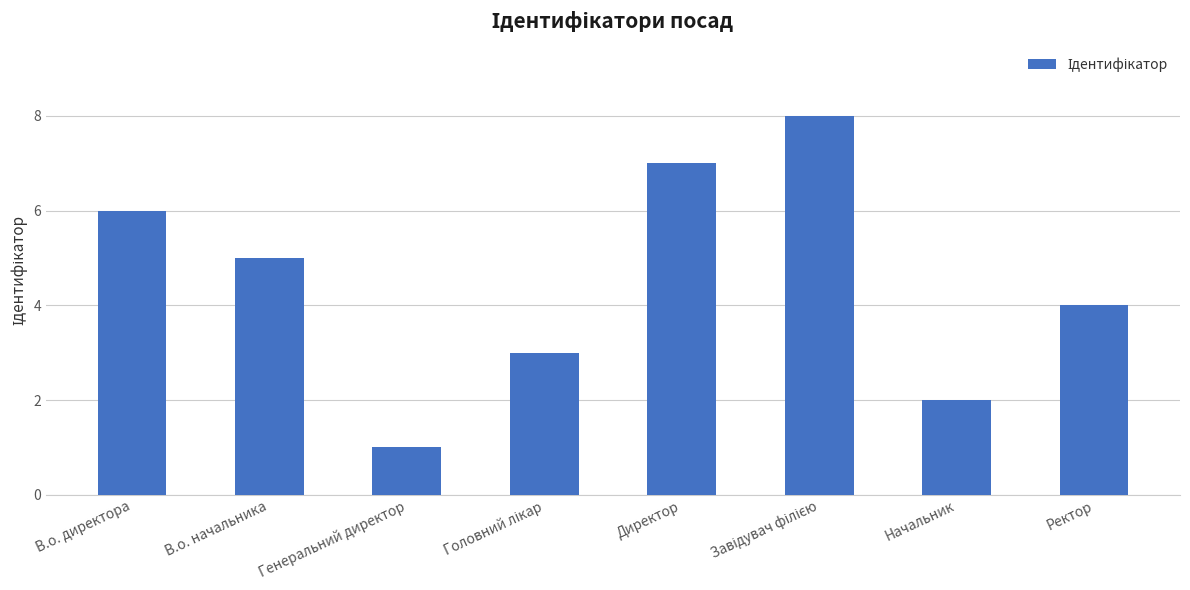

What is the difference between the second highest and minimum values?

6